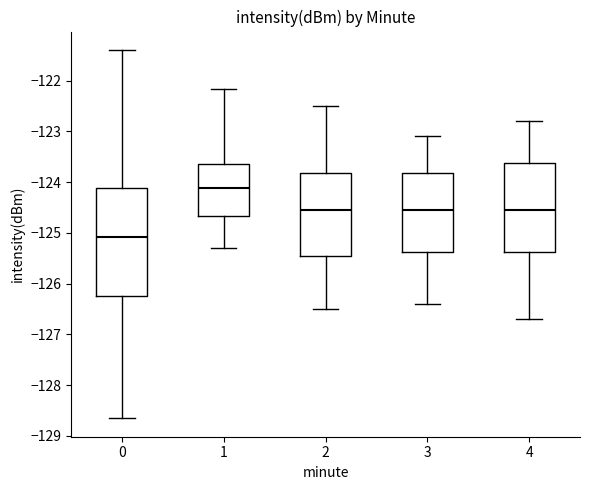

Which box is the tallest, from its lower edge to its upper edge?

0